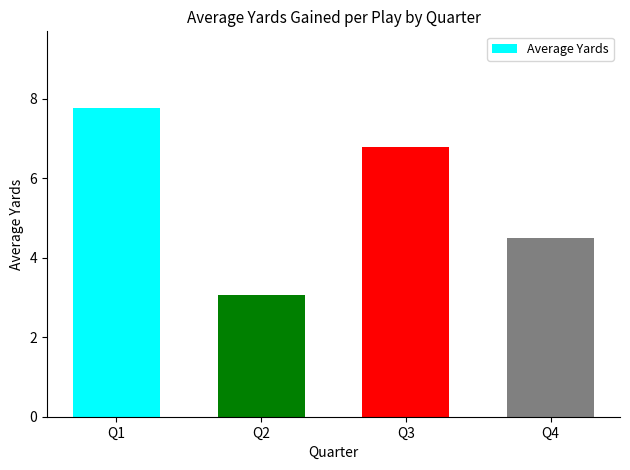

What is the difference between the values at Q3 and Q1?

1.0